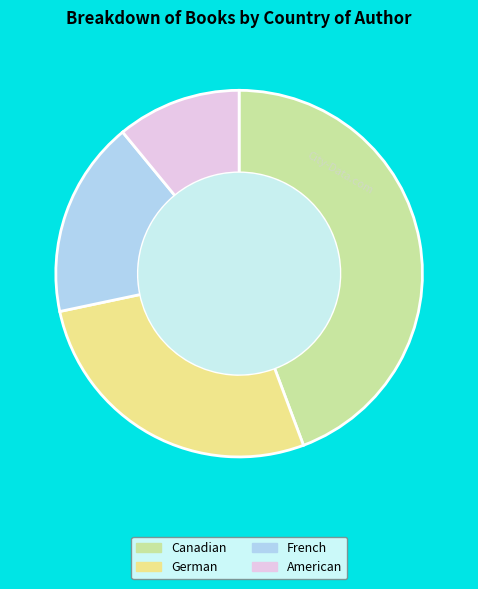

Between French and German, which is larger?

German